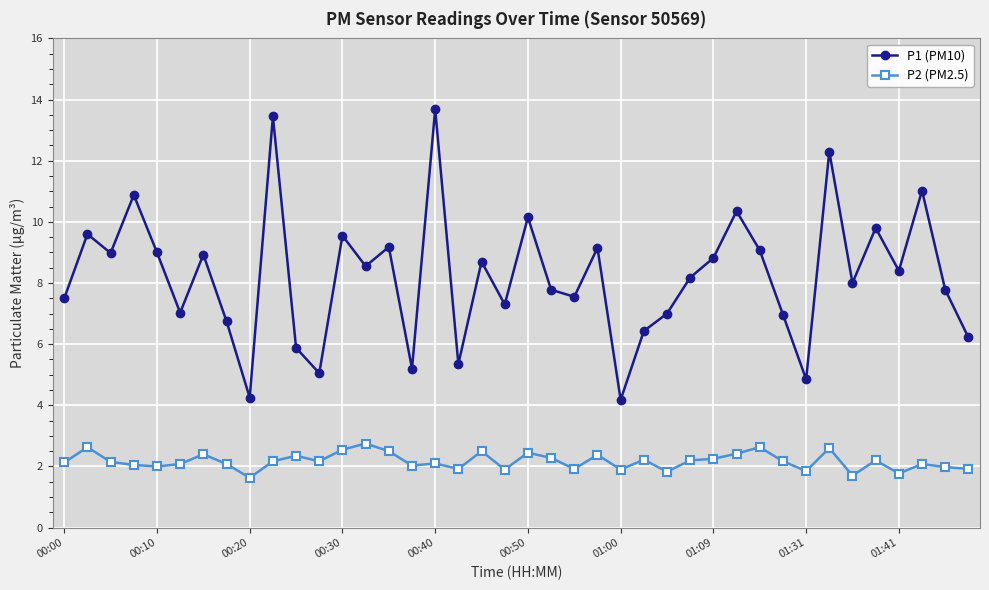

Rank the series by their average value, from highest to lowest.

P1 (PM10), P2 (PM2.5)